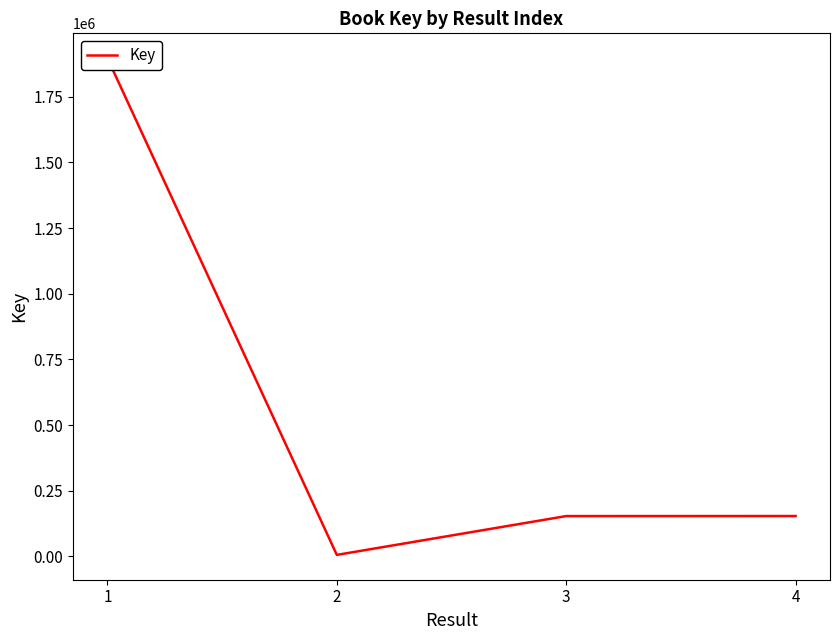

Rank the categories by value from highest to lowest.

1, 4, 3, 2